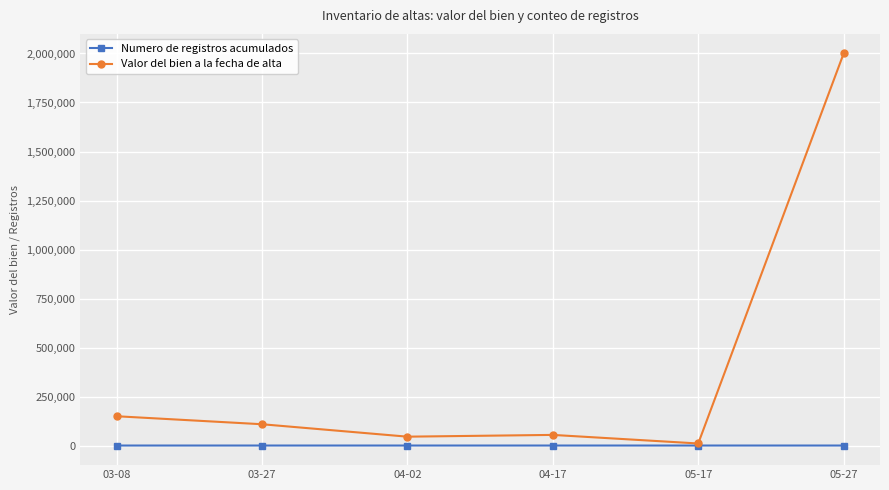

What is the spread (max minus min) of values at 03-27?

108652.0